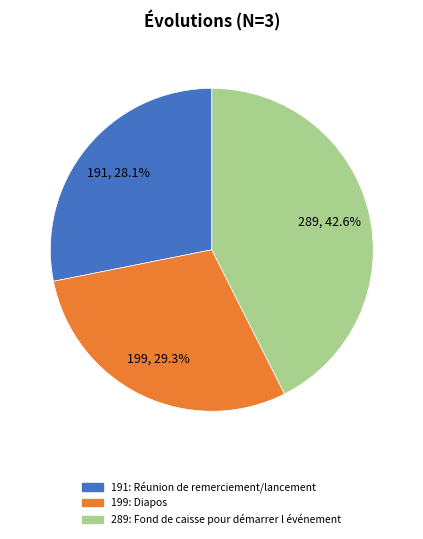

Is there any slice that represents more than half of the pie?

No